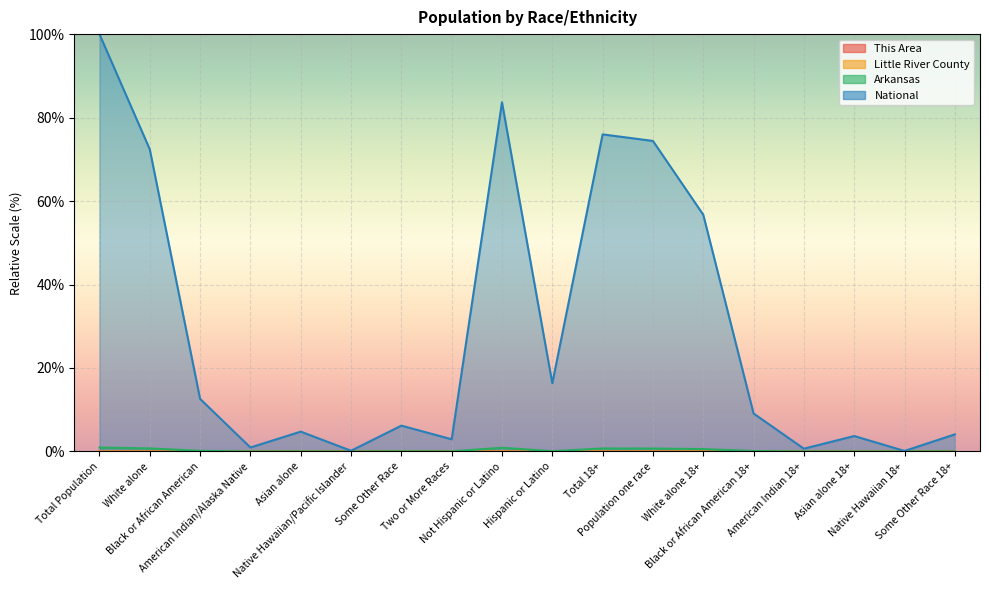

True or false: Arkansas and National cross at least once.

False